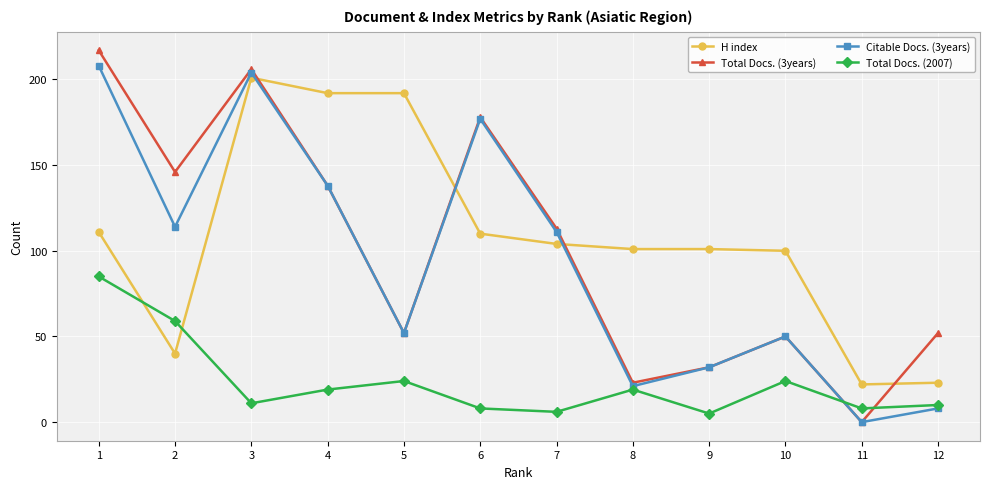

What is the difference between the maximum and minimum values in the Total Docs. (3years) series?

217